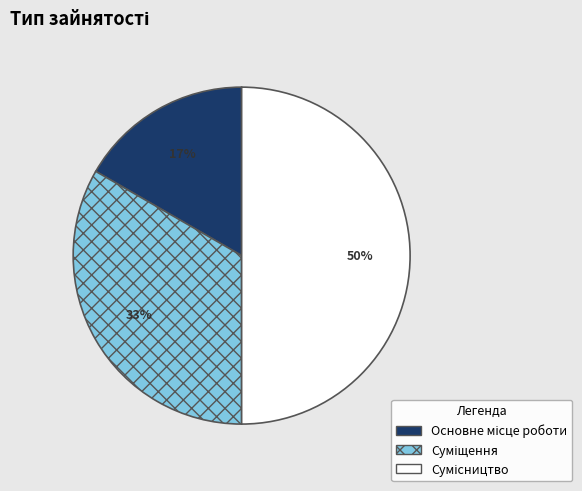

To the nearest percent, what is the difference between the largest and smallest slice percentages?

33%